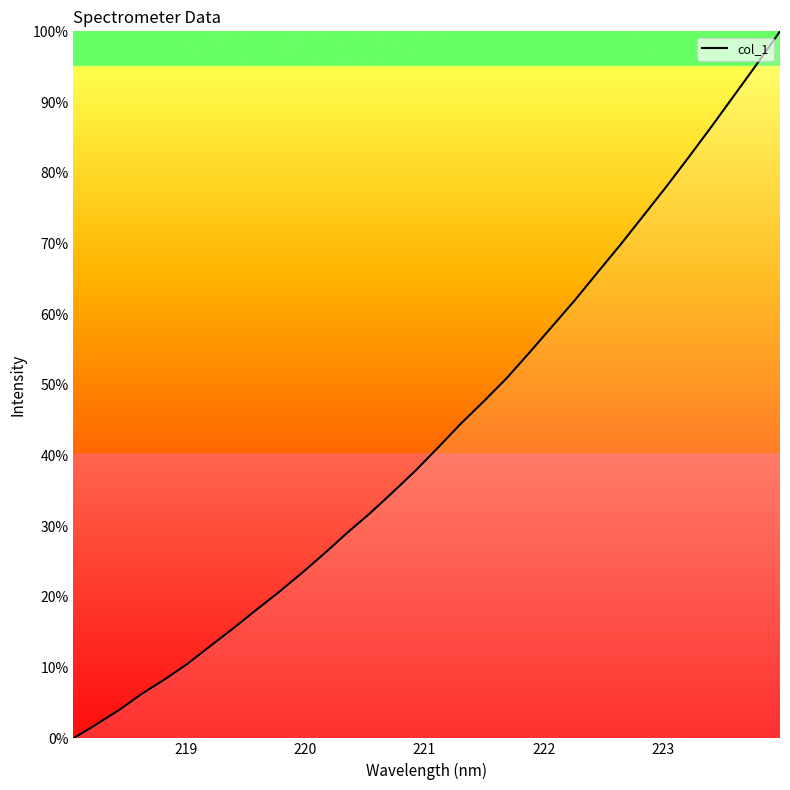

What is the difference between the maximum and minimum values?

100.0